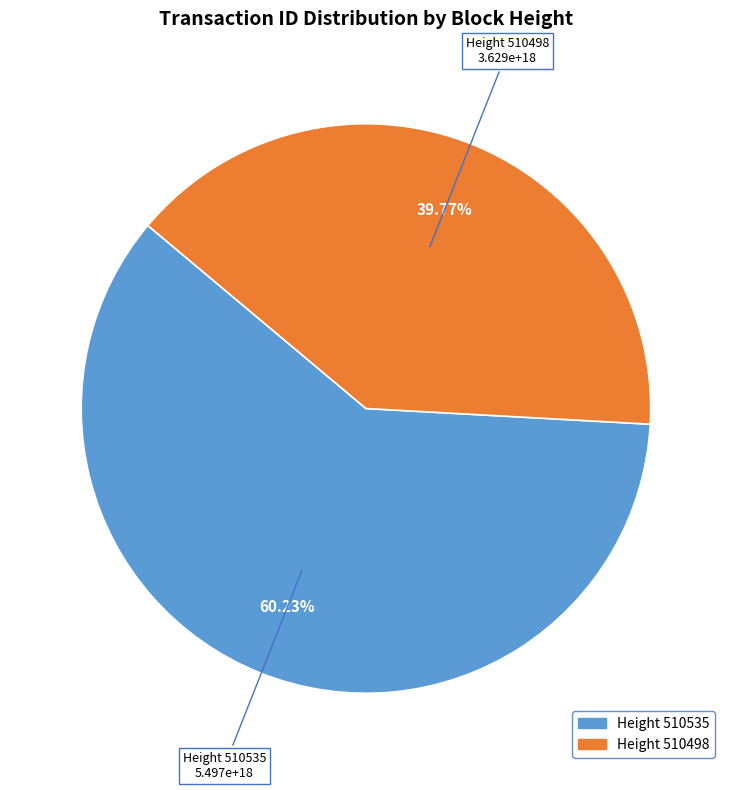

To the nearest percent, what is the average slice percentage?

50%